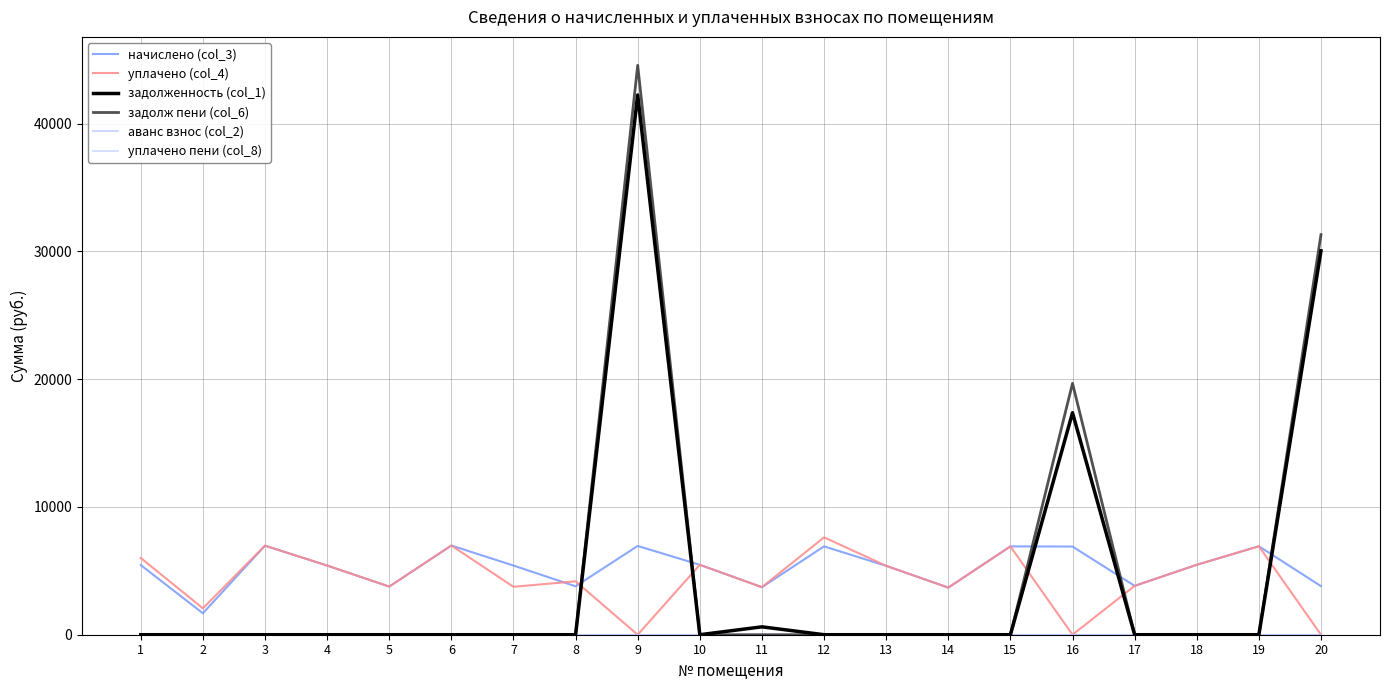

Reading right to left, what are all the values shown in this chart?

начислено (col_3): 20=3801.6	19=6923.5	18=5472.0	17=3824.6	16=6900.5	15=6912.0	14=3686.4	13=5391.4	12=6912.0	11=3721.0	10=5472.0	9=6946.6	8=3790.1	7=5414.4	6=6981.1	5=3767.0	4=5414.4	3=6969.6	2=1679.4	1=5449.0
уплачено (col_4): 20=0.0	19=6923.5	18=5470.1	17=3824.6	16=0.0	15=6912.0	14=3686.4	13=5391.4	12=7620.0	11=3721.0	10=5472.0	9=0.0	8=4178.3	7=3750.6	6=6981.1	5=3767.0	4=5414.4	3=6969.6	2=2066.4	1=6007.1
задолженность (col_1): 20=30043.2	19=0.0	18=0.0	17=0.0	16=17372.3	15=0.0	14=0.0	13=0.0	12=0.0	11=617.2	10=0.0	9=42242.4	8=0.0	7=0.0	6=0.0	5=0.0	4=0.0	3=0.0	2=0.0	1=0.0
задолж пени (col_6): 20=31310.4	19=0.0	18=0.0	17=0.0	16=19672.5	15=0.0	14=0.0	13=0.0	12=0.0	11=0.0	10=0.0	9=44558.0	8=0.0	7=0.0	6=0.0	5=0.0	4=0.0	3=0.0	2=0.0	1=0.0
аванс взнос (col_2): 20=0.0	19=0.0	18=0.0	17=0.0	16=0.0	15=0.0	14=0.0	13=0.0	12=0.0	11=0.0	10=0.0	9=0.0	8=0.0	7=0.0	6=0.0	5=0.0	4=0.0	3=0.0	2=0.0	1=0.0
уплачено пени (col_8): 20=0.0	19=0.0	18=0.0	17=0.0	16=0.0	15=0.0	14=0.0	13=0.0	12=0.0	11=6.5	10=0.0	9=0.0	8=0.0	7=0.0	6=0.0	5=0.0	4=0.0	3=0.0	2=0.0	1=0.0